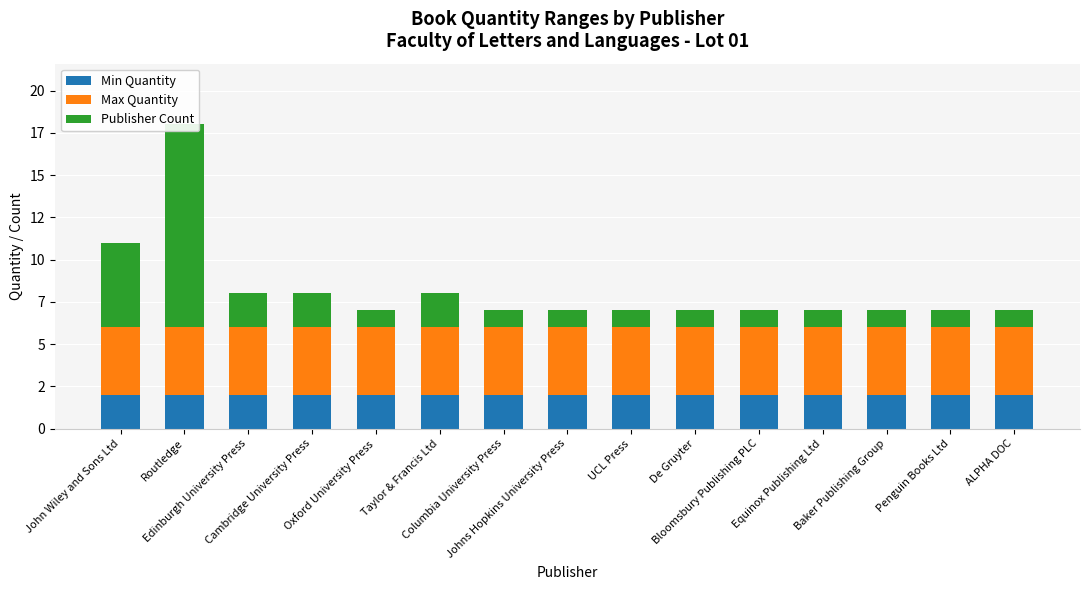

Is it true that Max Quantity equals 4 at Cambridge University Press?

True